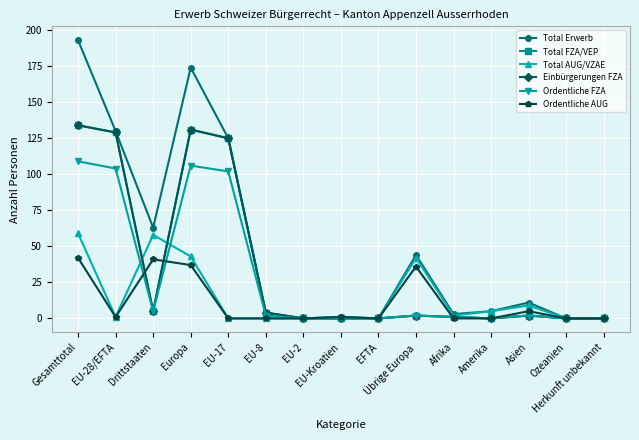

Is this an area chart (filled region under the line)?

No